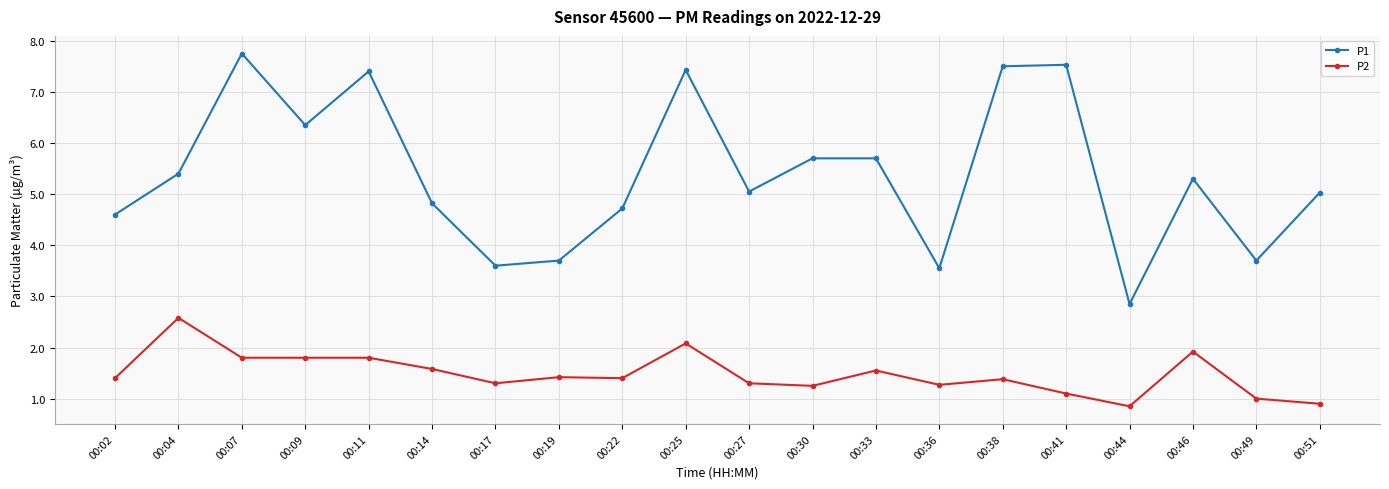

What is the value of the P1 point at the 6th from the left?

4.8